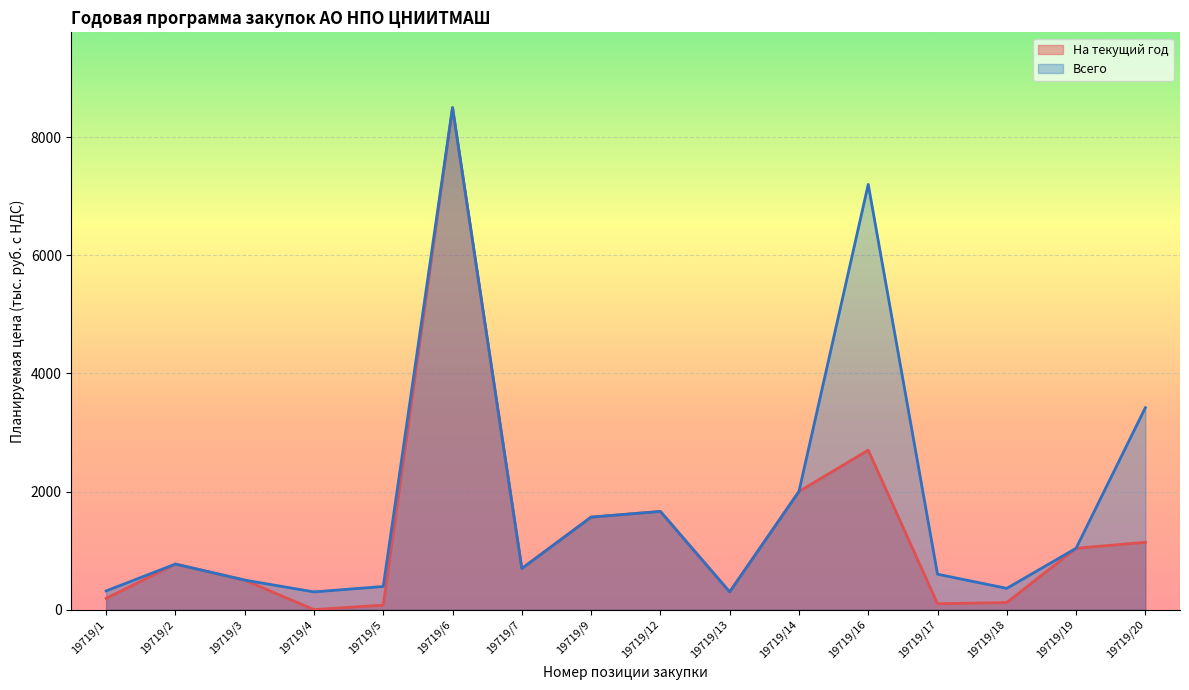

Reading right to left, transcribe all the data shown in this chart.

На текущий год: 19719/20=1139.9	19719/19=1038.9	19719/18=120.0	19719/17=100.0	19719/16=2700.0	19719/14=2000.0	19719/13=300.0	19719/12=1662.6	19719/9=1566.0	19719/7=696.0	19719/6=8500.0	19719/5=76.2	19719/4=0.0	19719/3=500.0	19719/2=771.3	19719/1=190.1
Всего: 19719/20=3419.8	19719/19=1038.9	19719/18=360.0	19719/17=600.0	19719/16=7200.0	19719/14=2000.0	19719/13=300.0	19719/12=1662.6	19719/9=1566.0	19719/7=696.0	19719/6=8500.0	19719/5=391.9	19719/4=300.0	19719/3=500.0	19719/2=771.3	19719/1=316.9